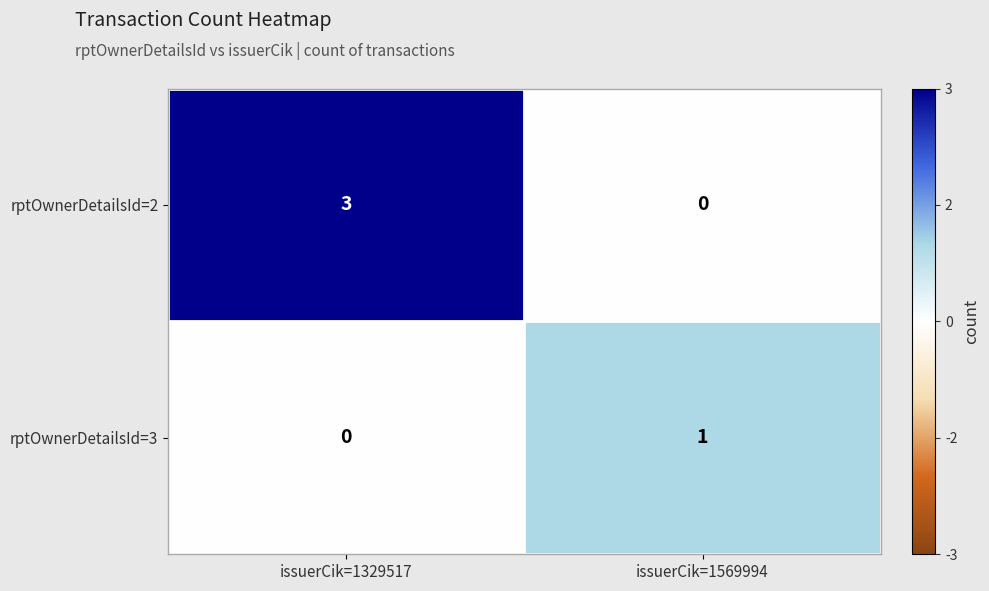

Which series has the largest total across all categories?

rptOwnerDetailsId=2